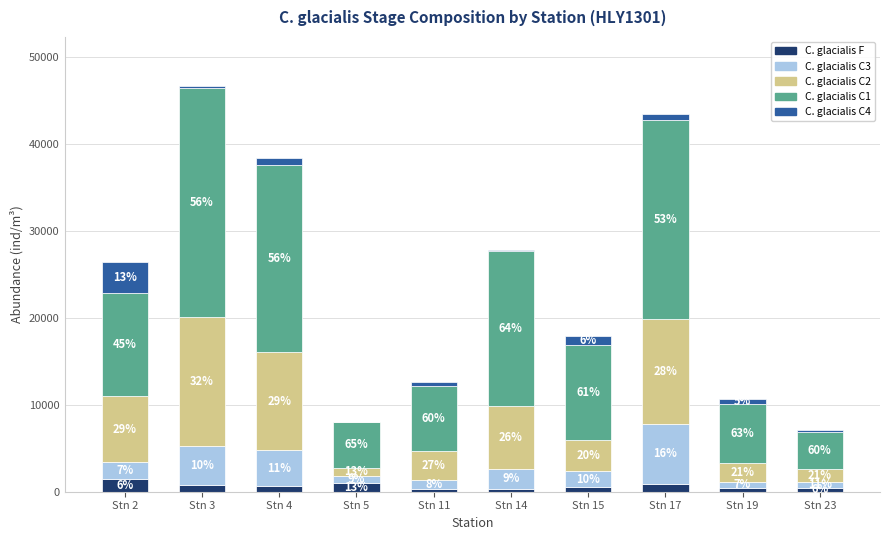

Which category has the highest value in the C. glacialis F series?

Stn 2